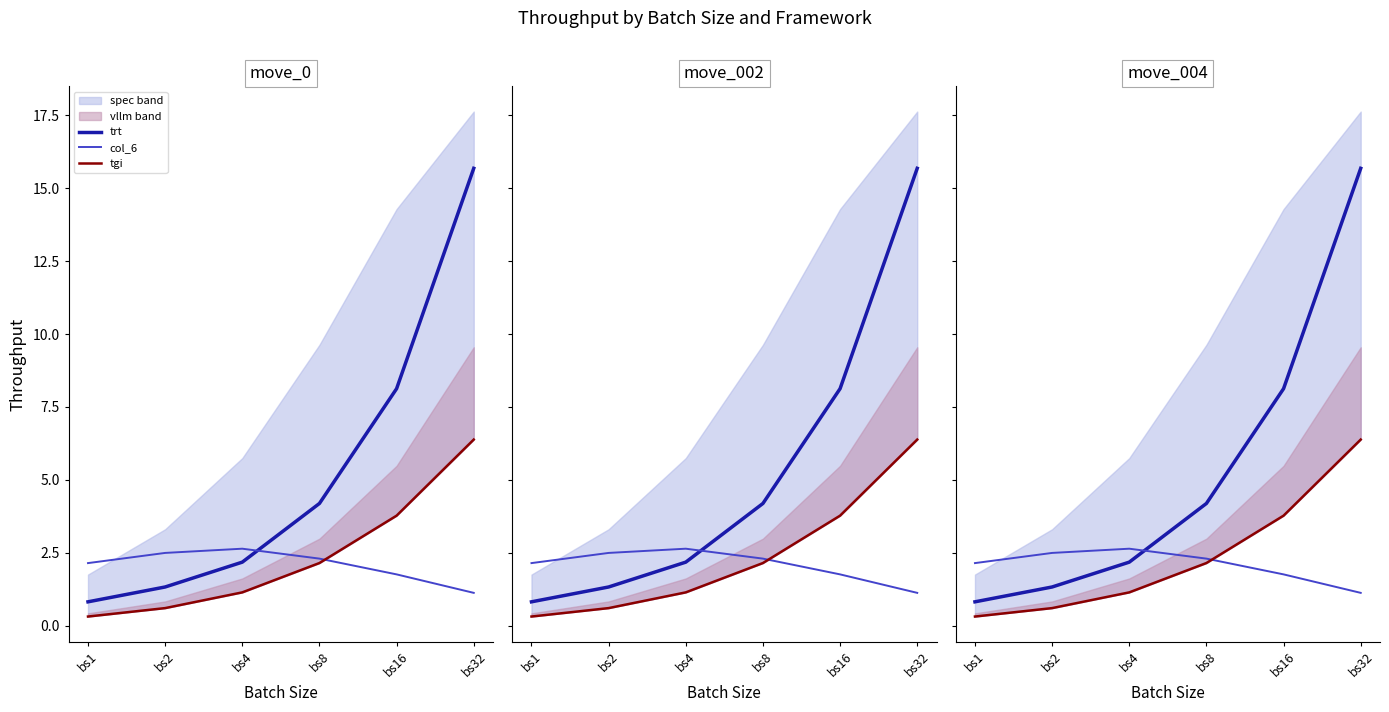

Rank the categories by tgi value from highest to lowest.

bs32, bs16, bs8, bs4, bs2, bs1